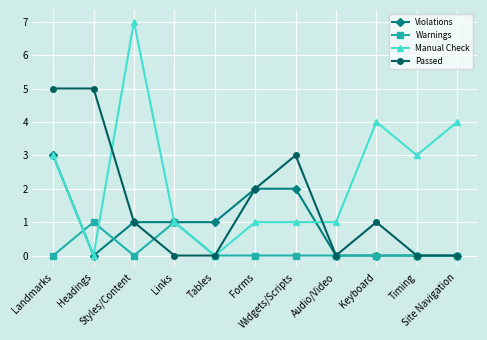

How many categories are shown in the chart?

11